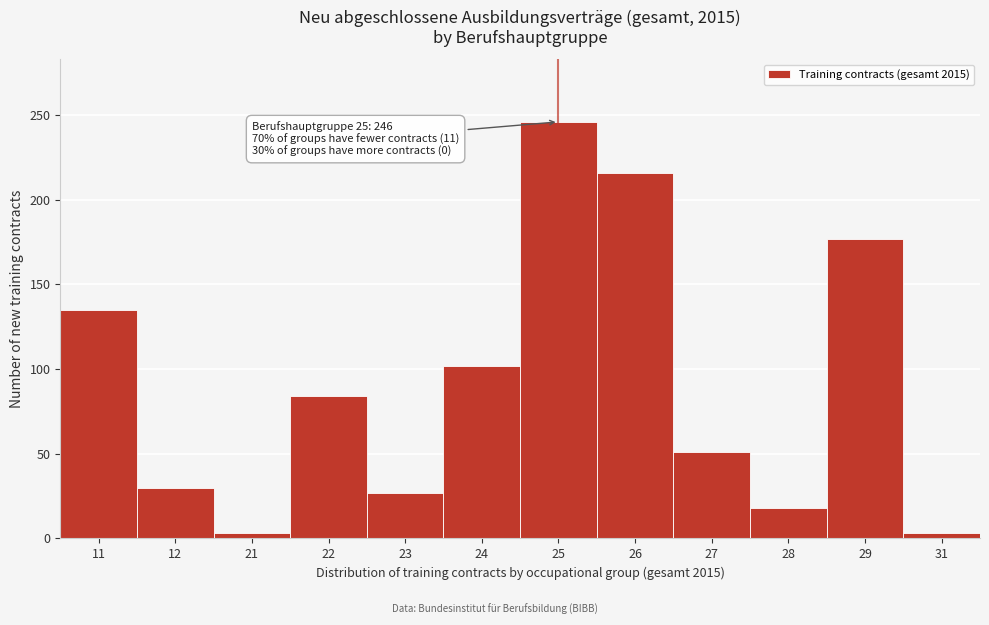

Reading left to right, transcribe all the data shown in this chart.

11=135	12=30	21=3	22=84	23=27	24=102	25=246	26=216	27=51	28=18	29=177	31=3